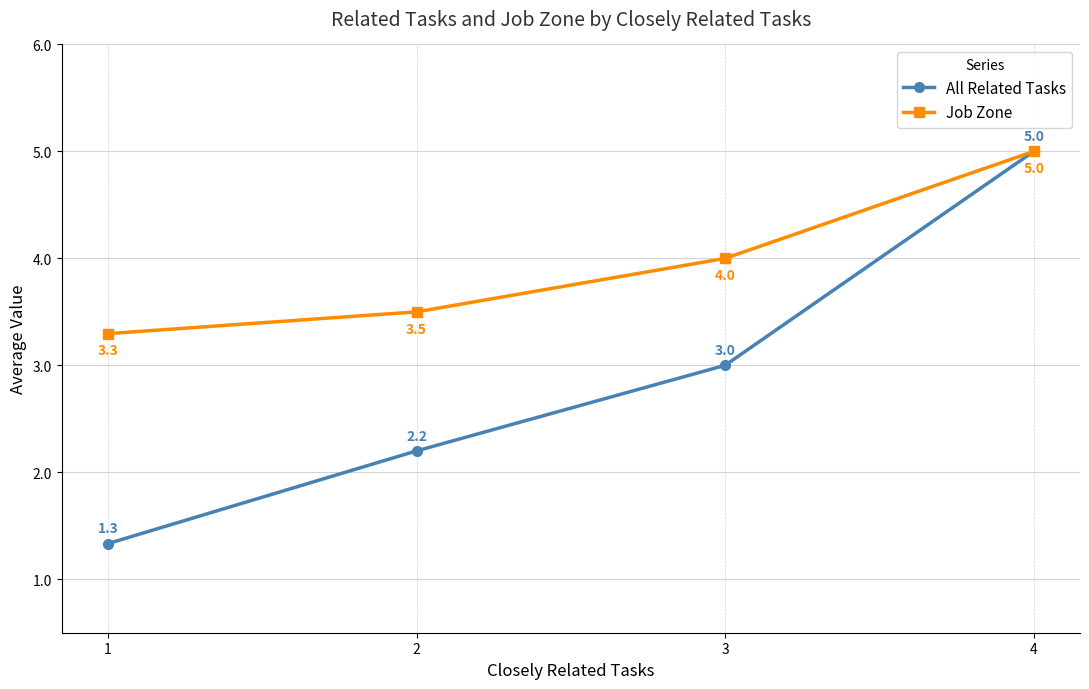

What value does the All Related Tasks series have at 4?

5.0